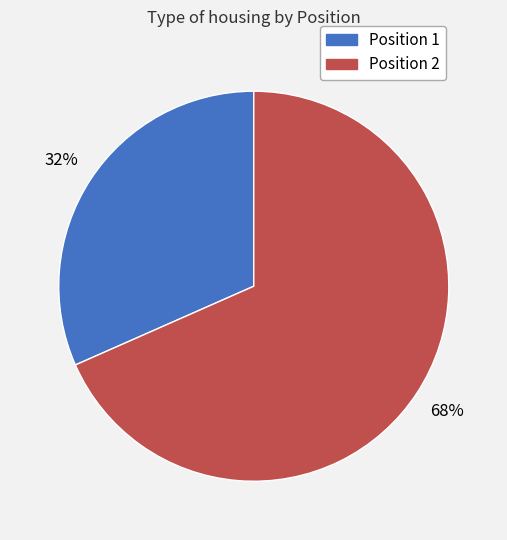

To the nearest percent, what is the average slice percentage?

50%